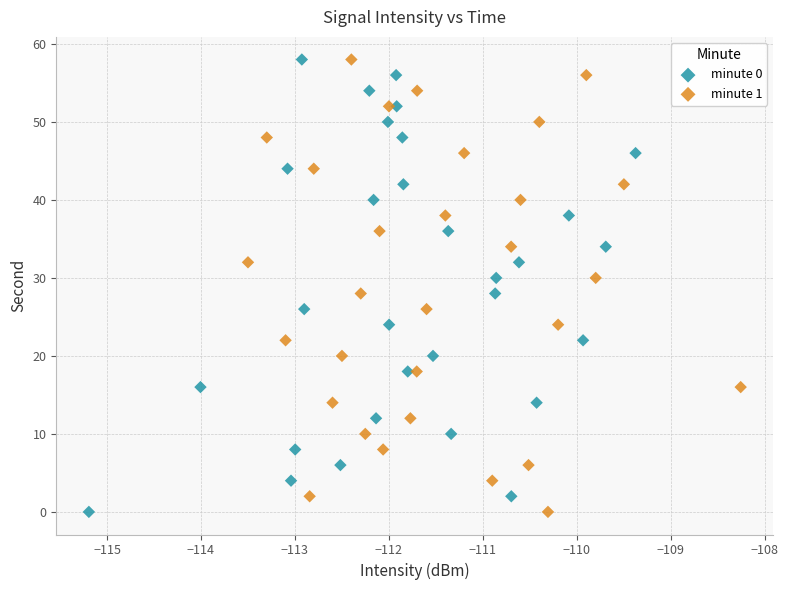

What are all the series names shown in the legend?

minute 0, minute 1